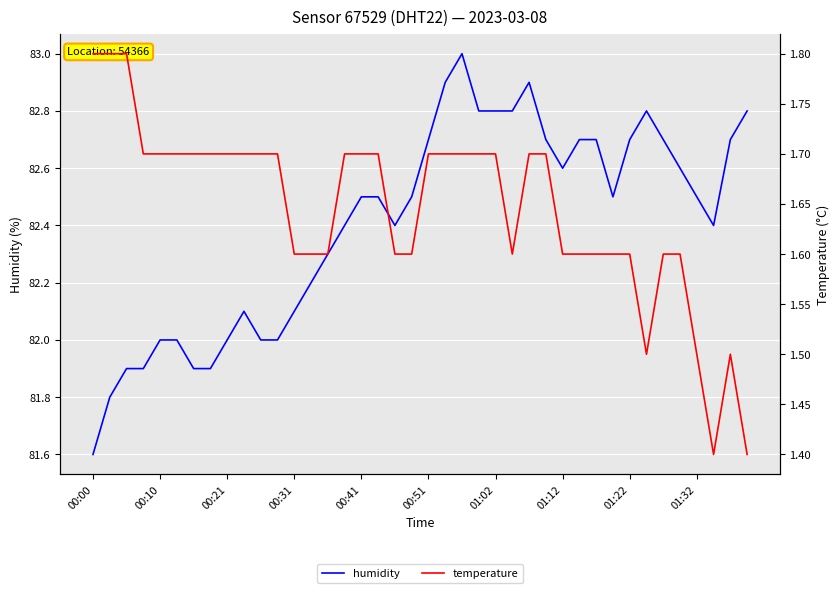

Where is the first local minimum for humidity?

18